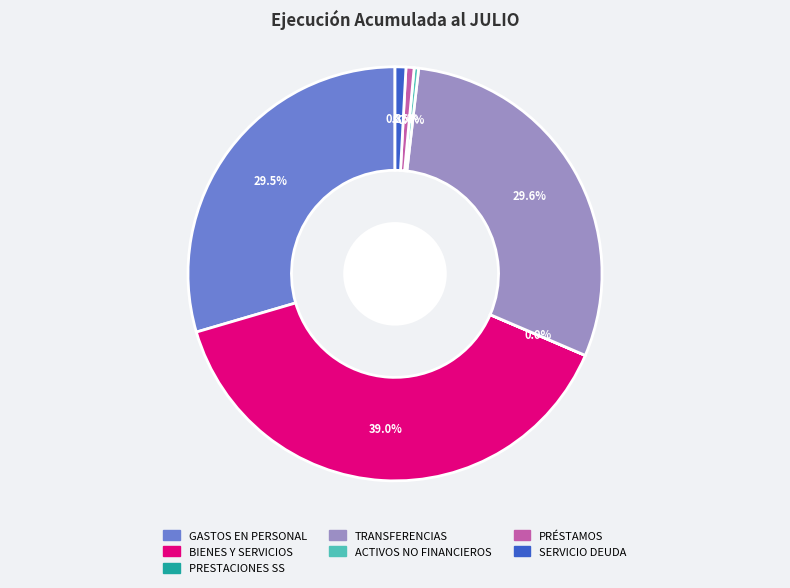

Is there a majority slice in this chart?

No